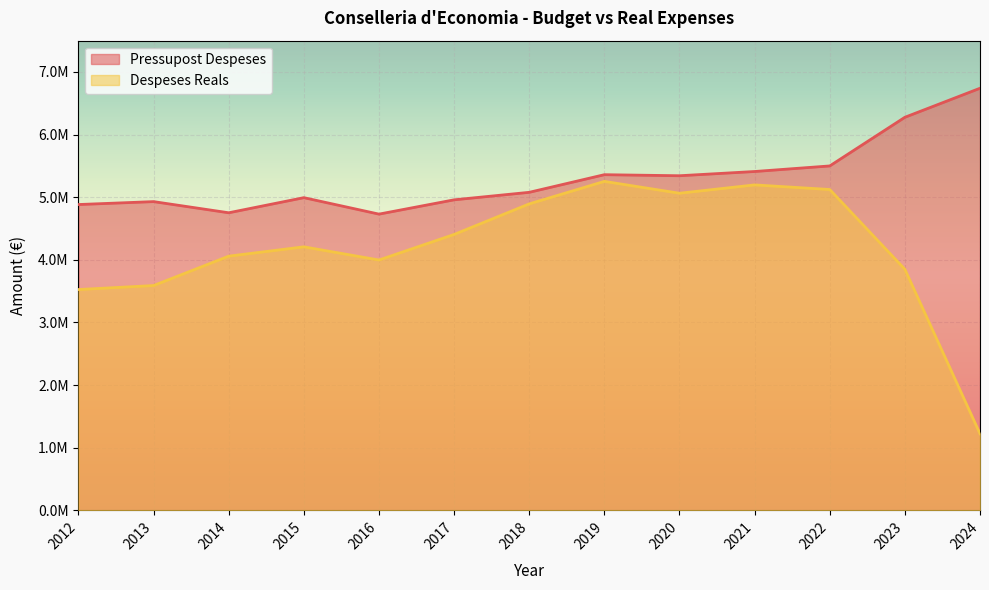

What are all the series names shown in the legend?

Pressupost Despeses, Despeses Reals